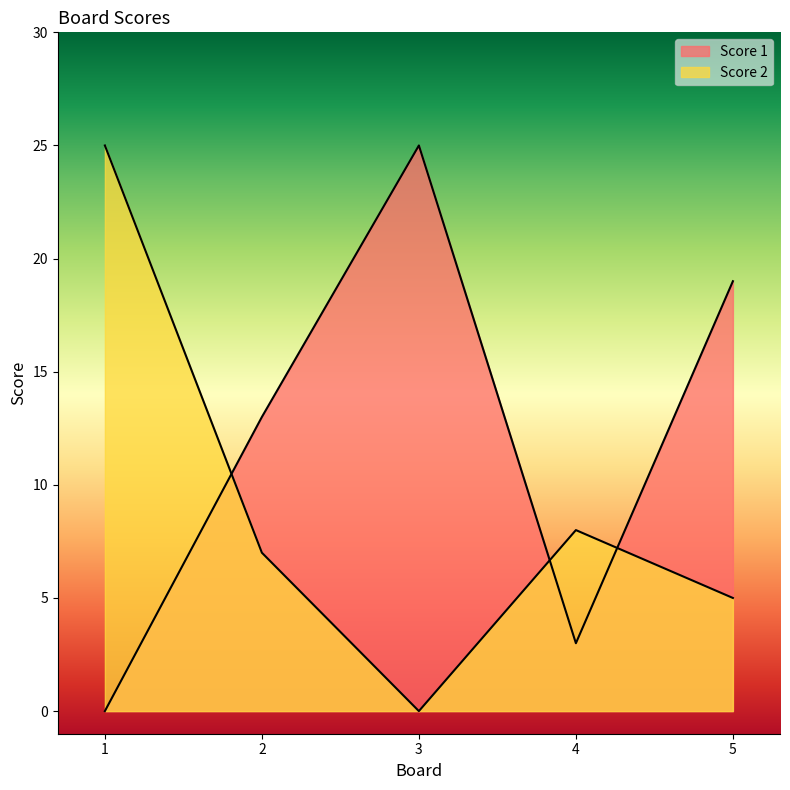

Between 3 and 4, which series saw the biggest shift?

Score 1